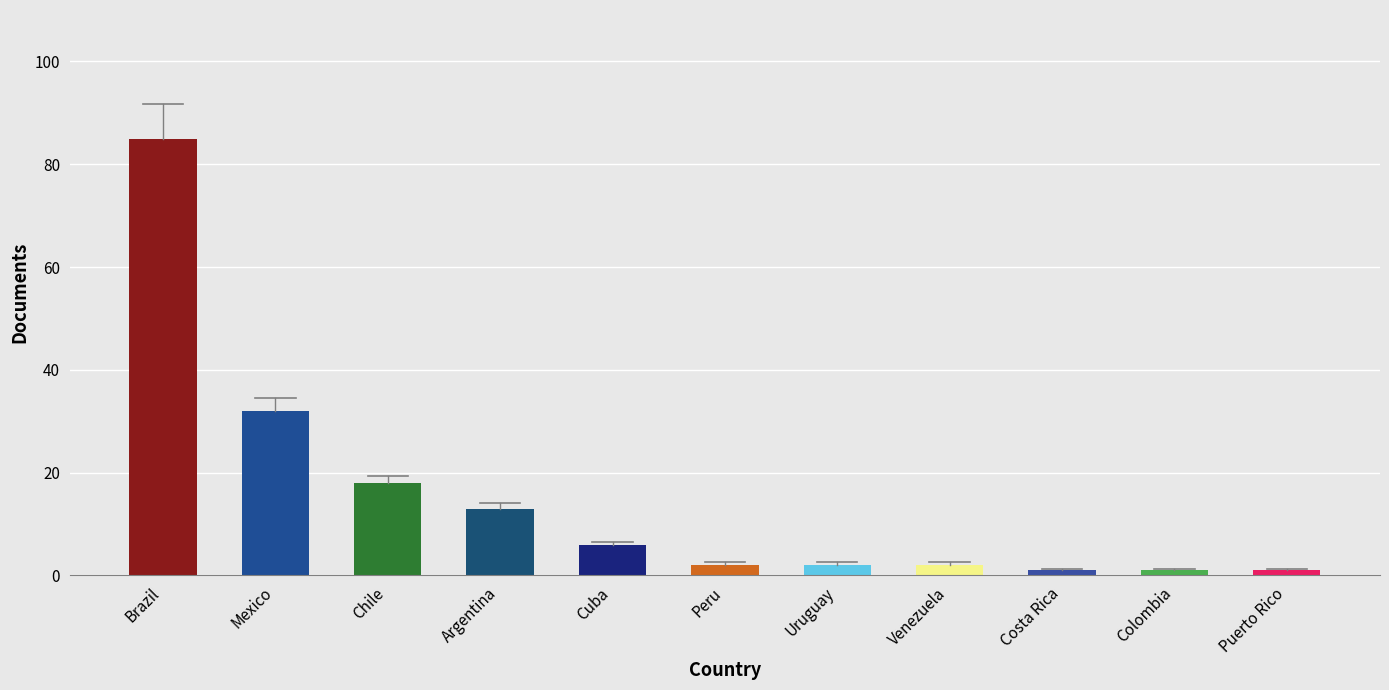

Are the bars grouped side by side (vs. stacked)?

No